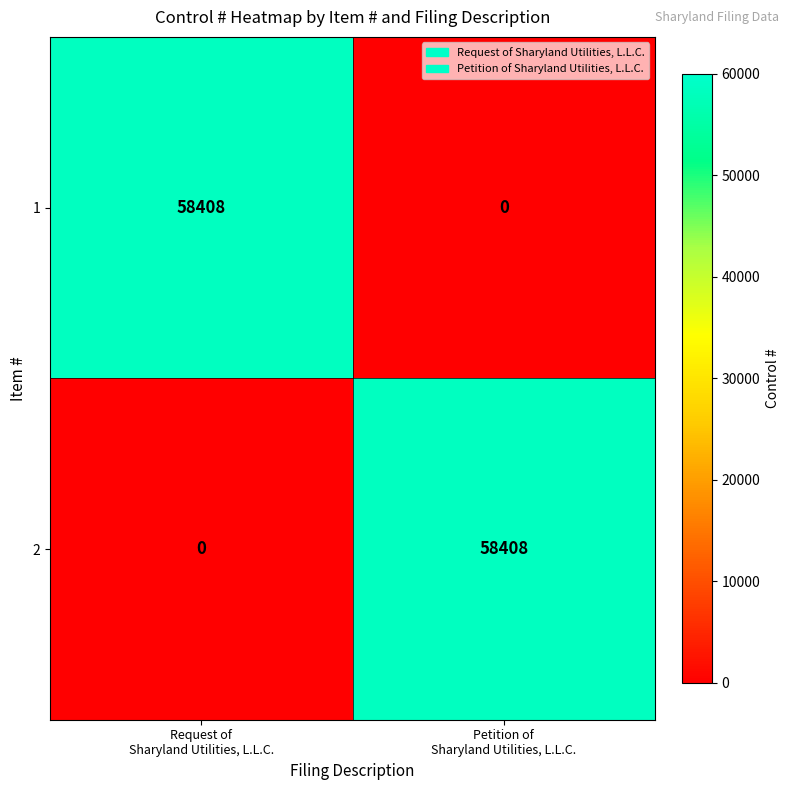

What is the maximum value for 2?

58408